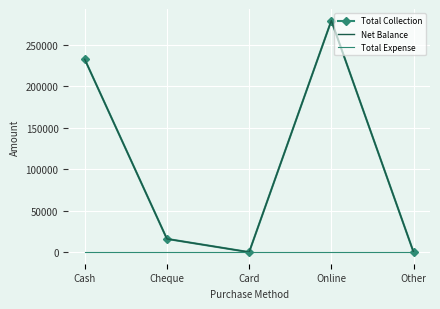

Is the value of Total Collection at Online greater than the value of Total Expense at Cash?

Yes